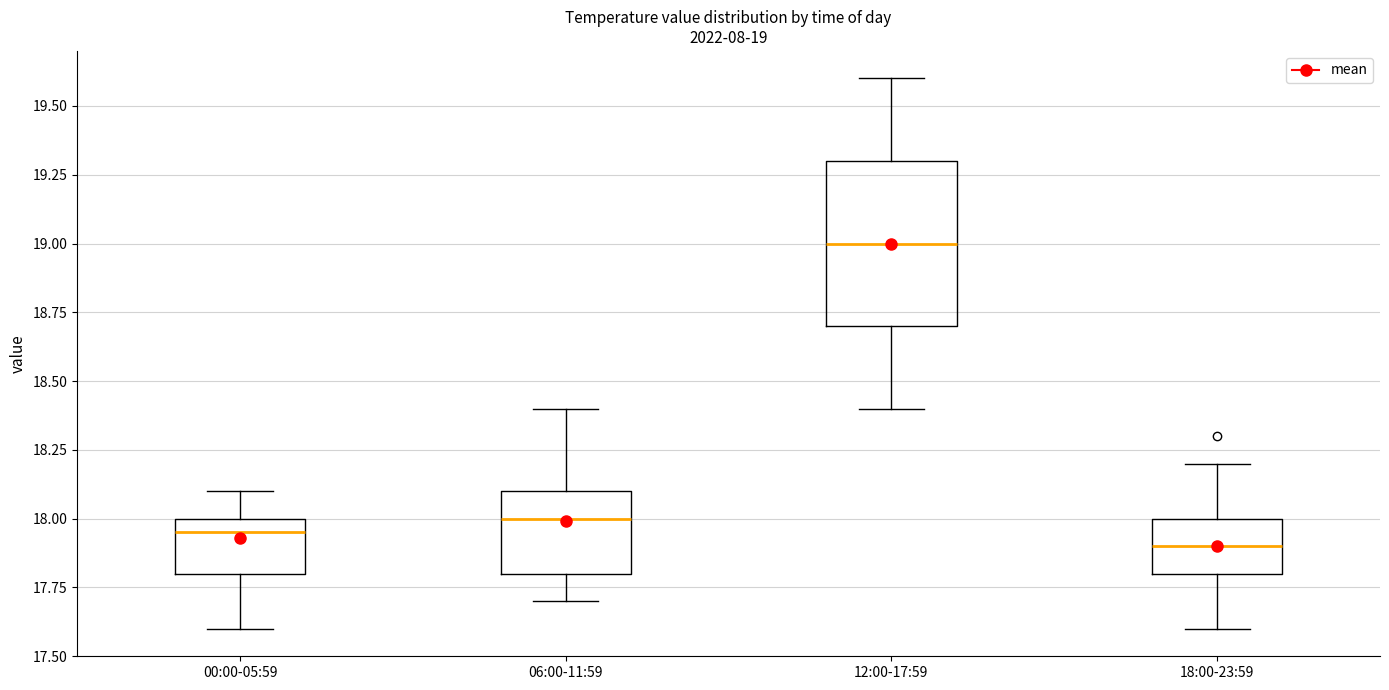

Which box has the highest median line?

12:00-17:59